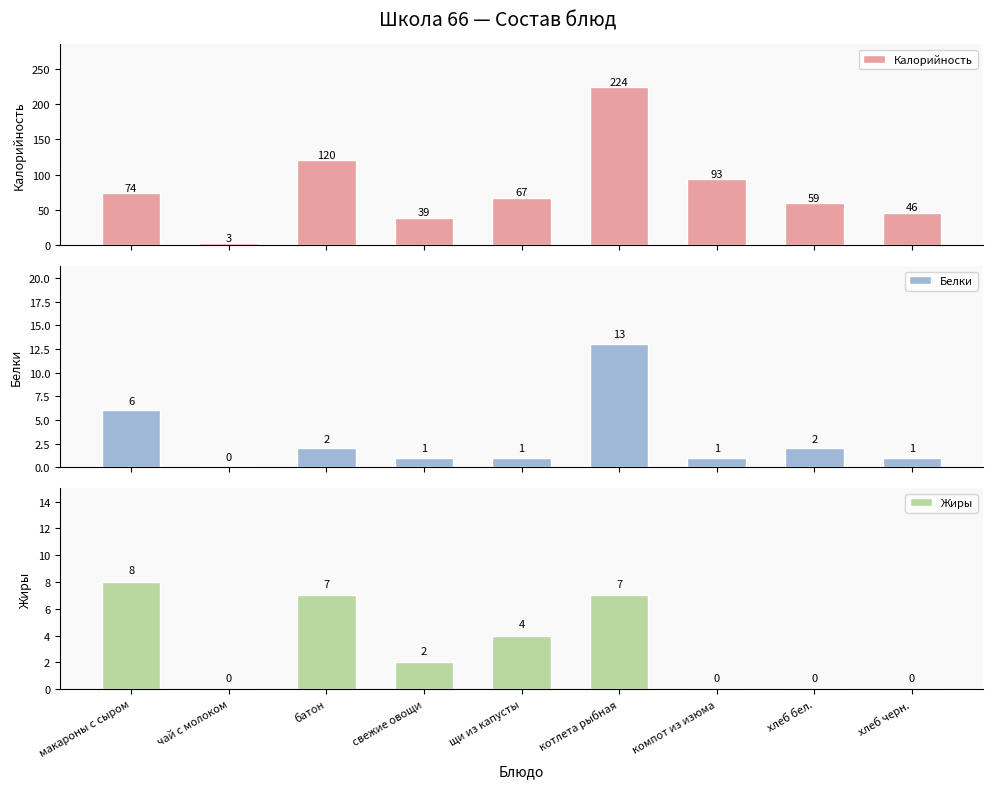

What are all the series names shown in the legend?

Калорийность, Белки, Жиры